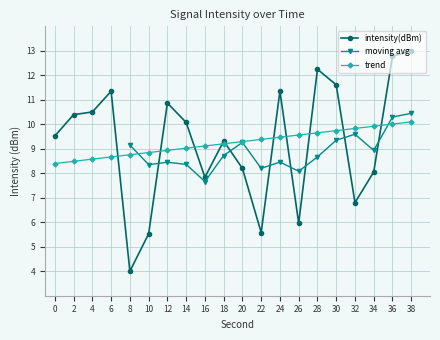

Rank the categories by value from lowest to highest.

8, 10, 22, 26, 32, 16, 34, 20, 18, 0, 14, 2, 4, 12, 6, 24, 30, 28, 36, 38